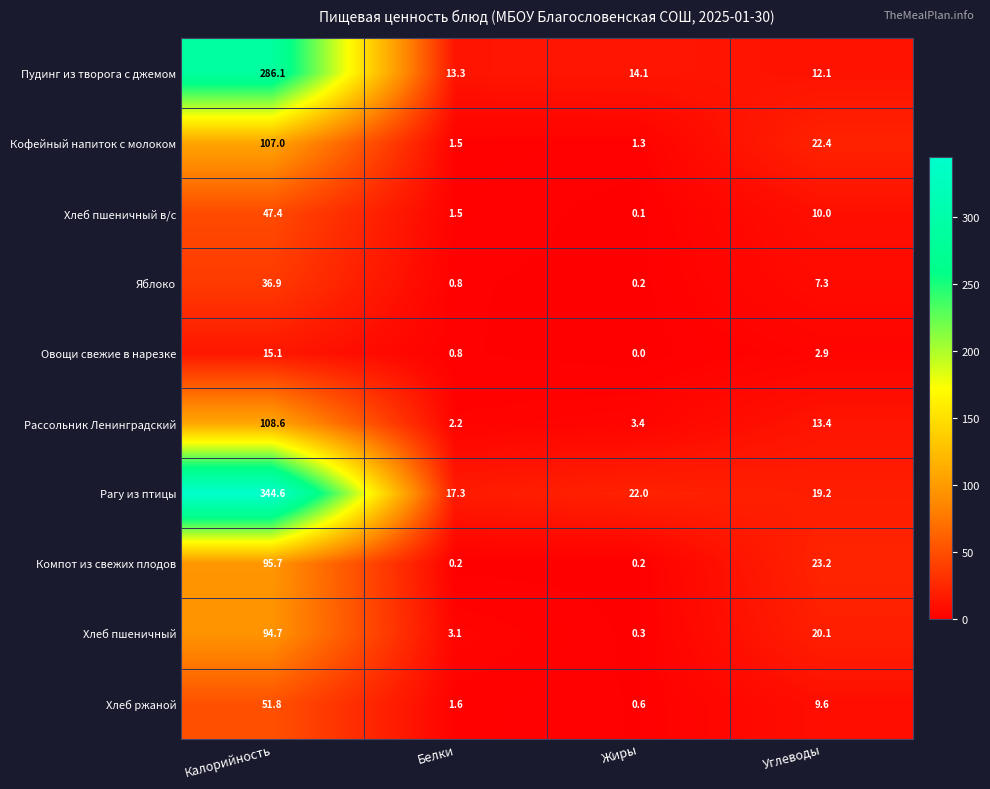

True or false: Рассольник Ленинградский has a value of 108.6 at Калорийность.

True